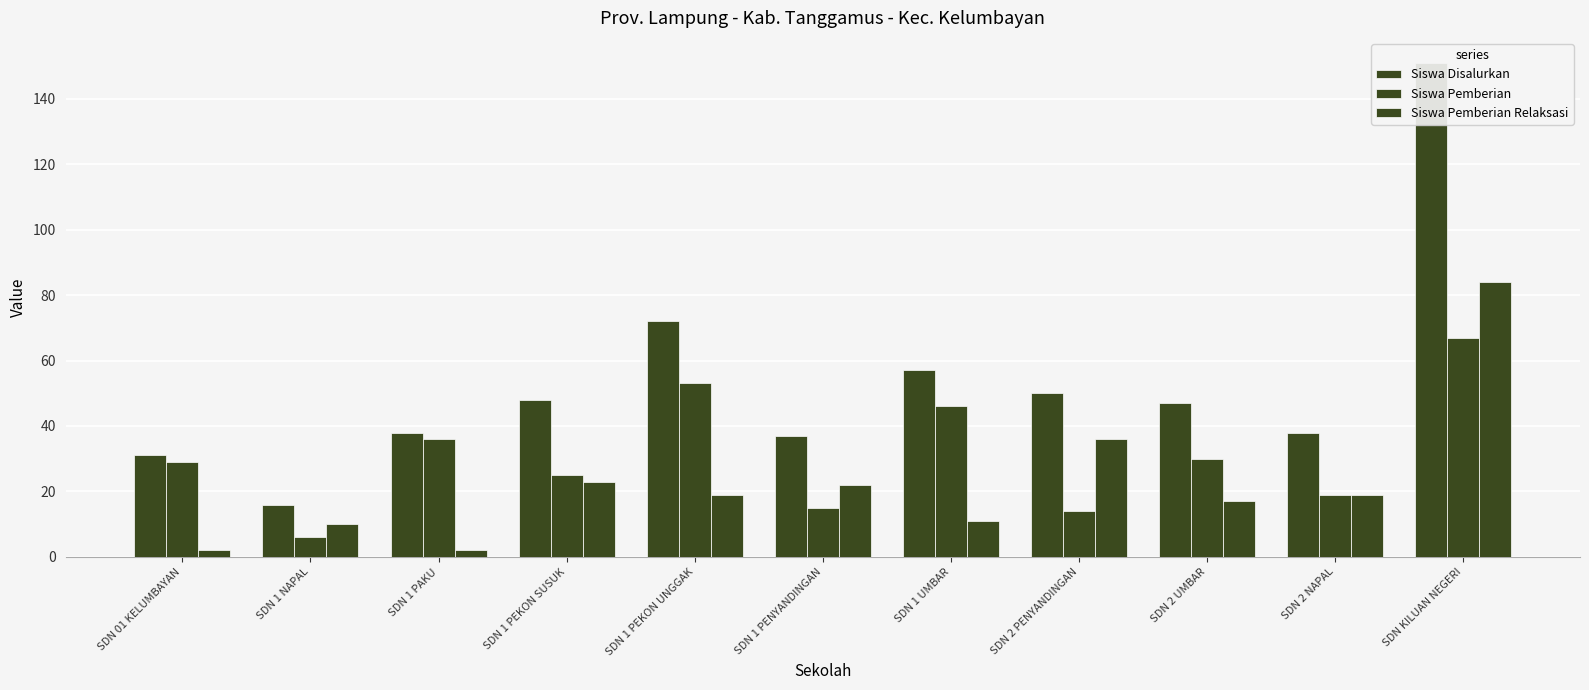

What is the label of the 8th bar from the right?

SDN 1 PEKON SUSUK